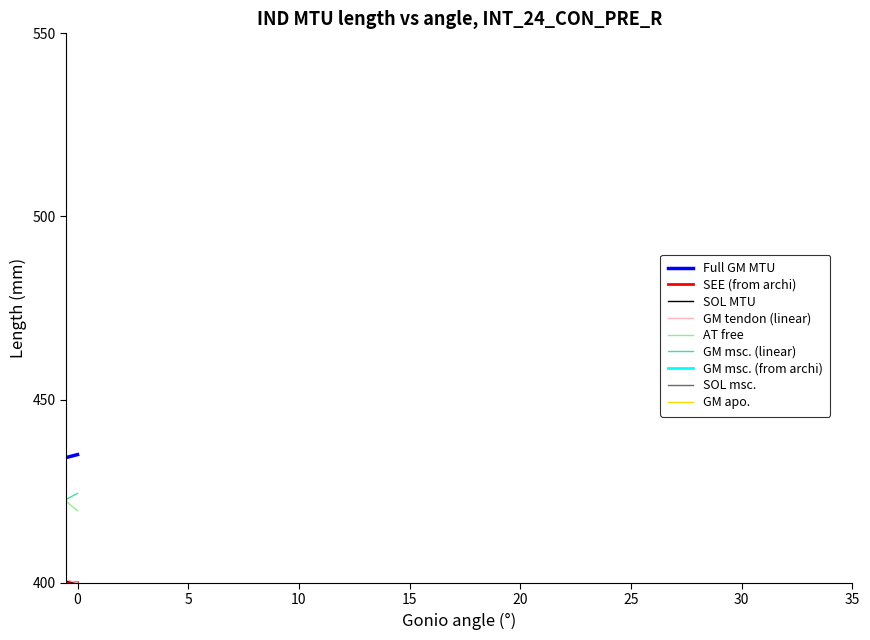

Which series has the widest spread of values?

AT free